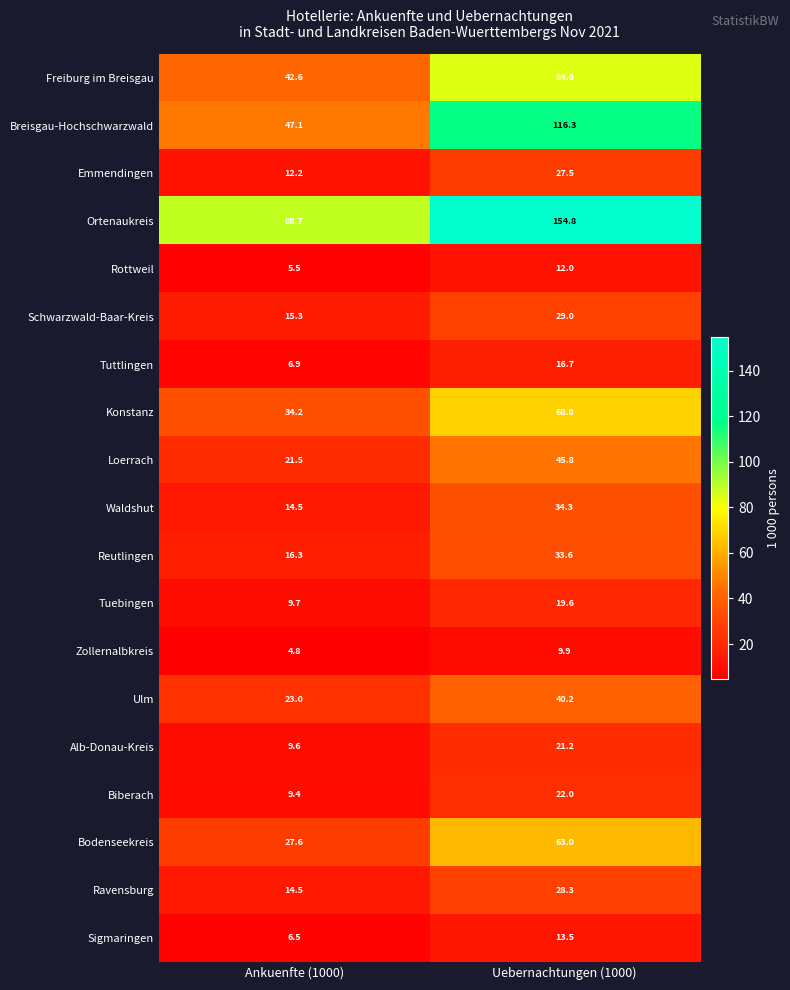

How many categories are shown in the chart?

2